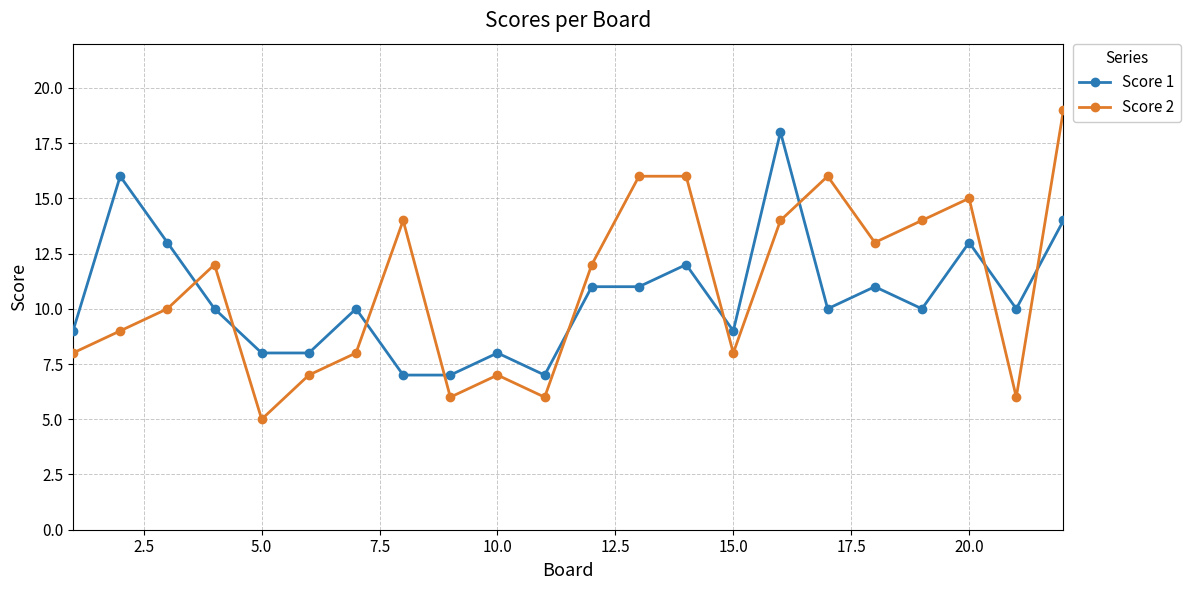

What is the highest value of the Score 1 series?

18